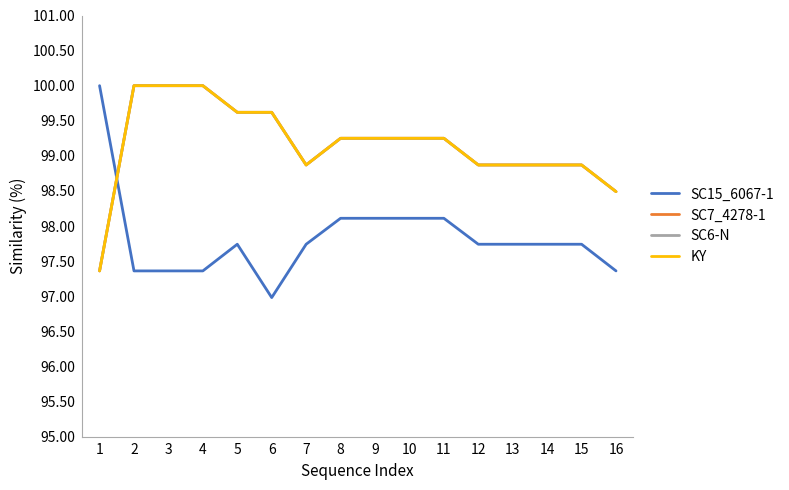

Does the chart display data point markers on the line(s)?

No